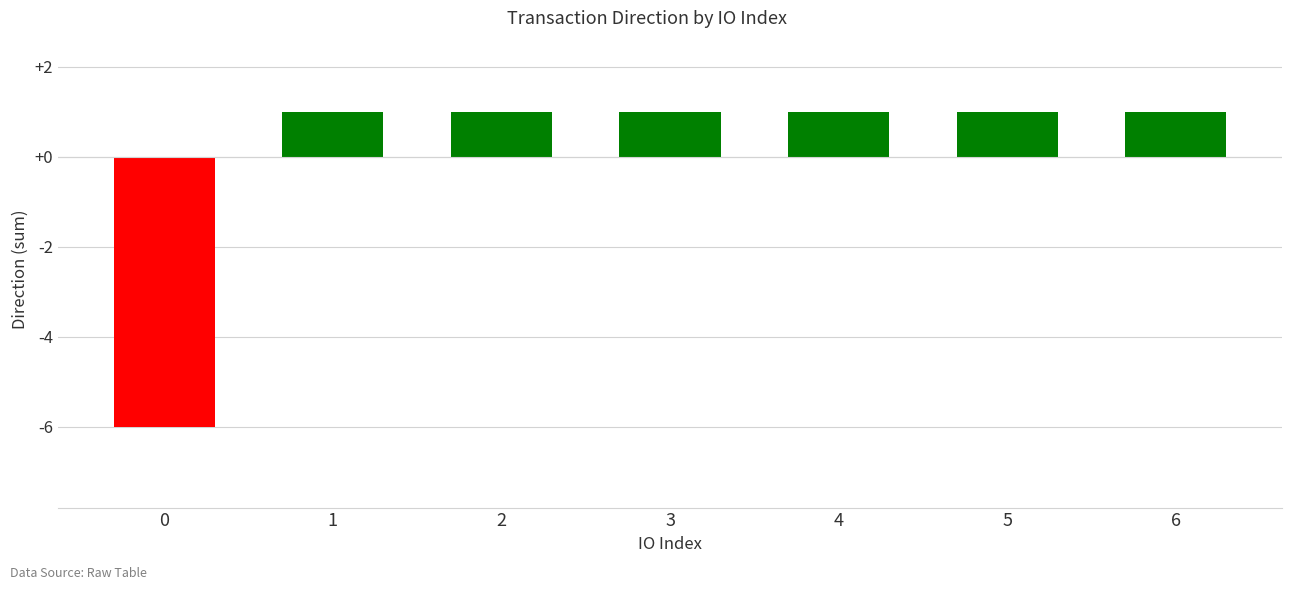

What is the change in value from 0 to 3?

+7